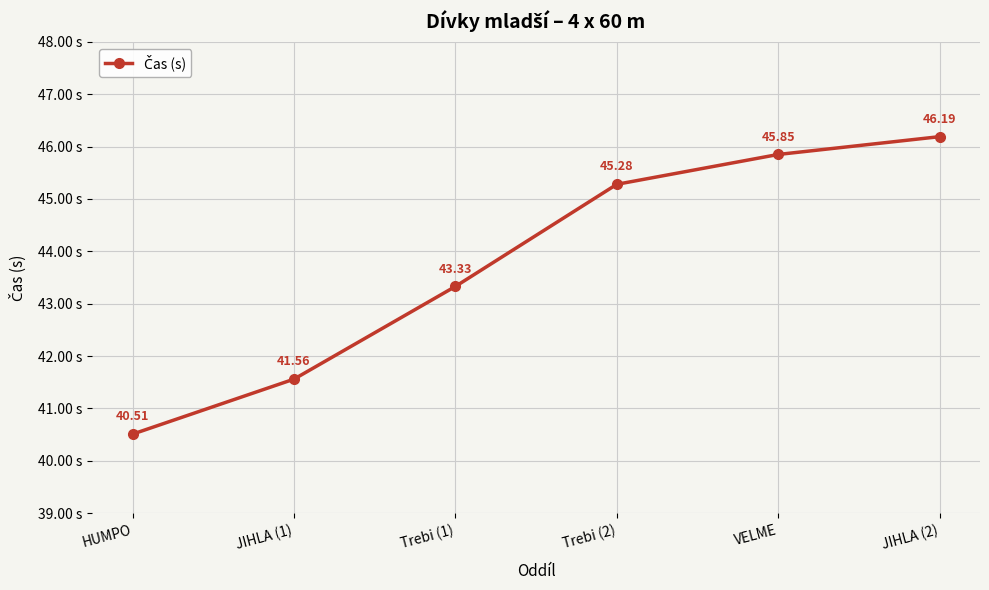

True or false: there are more than 2 points higher than both neighbors.

False